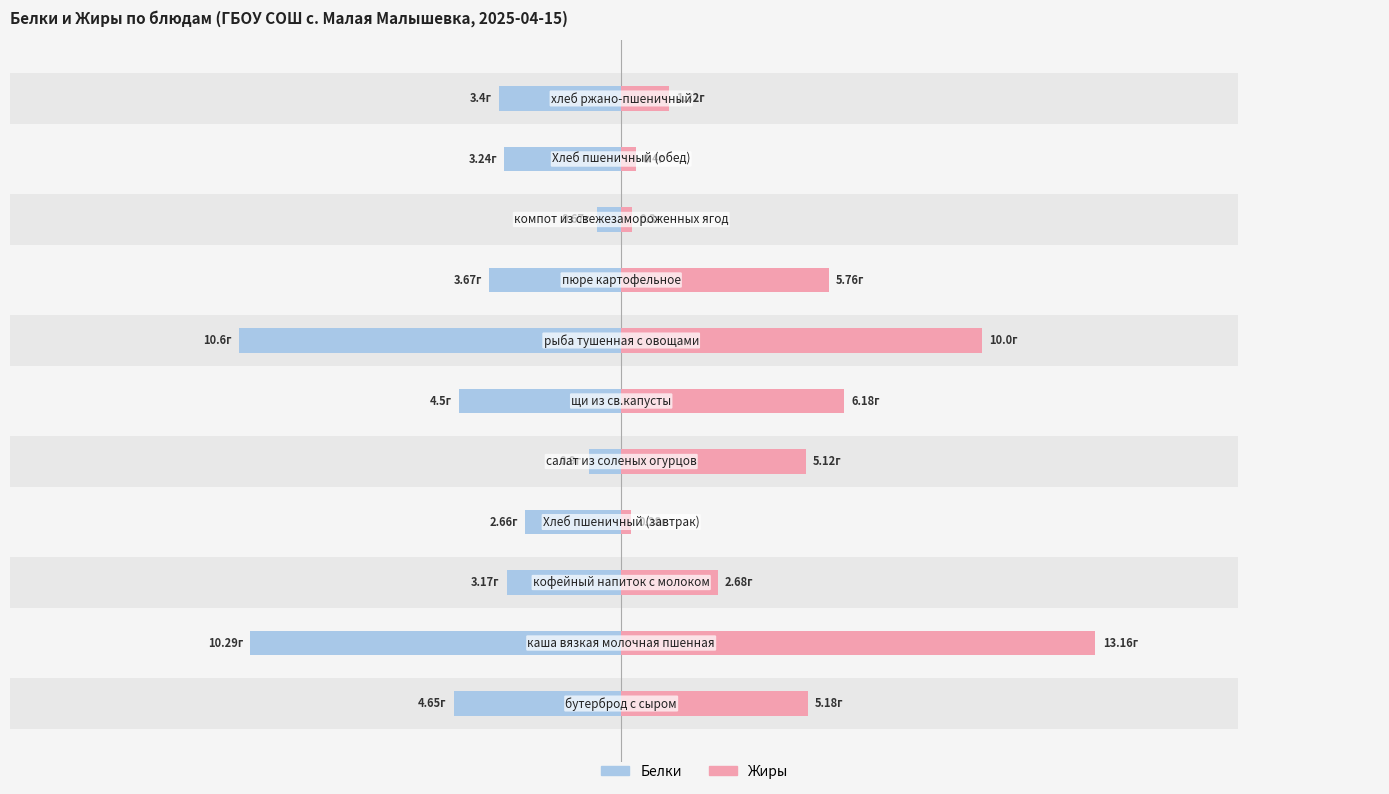

How many categories are shown in the chart?

11